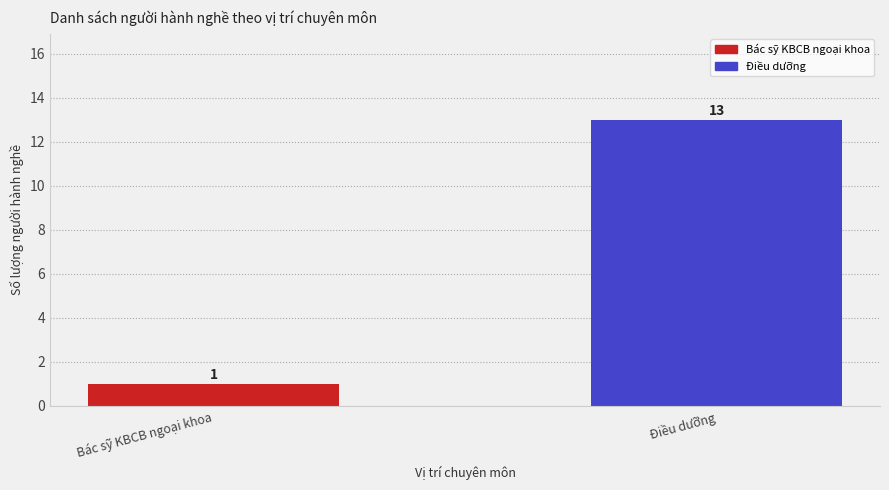

List the labels in order of value, largest first.

Điều dưỡng, Bác sỹ KBCB ngoại khoa